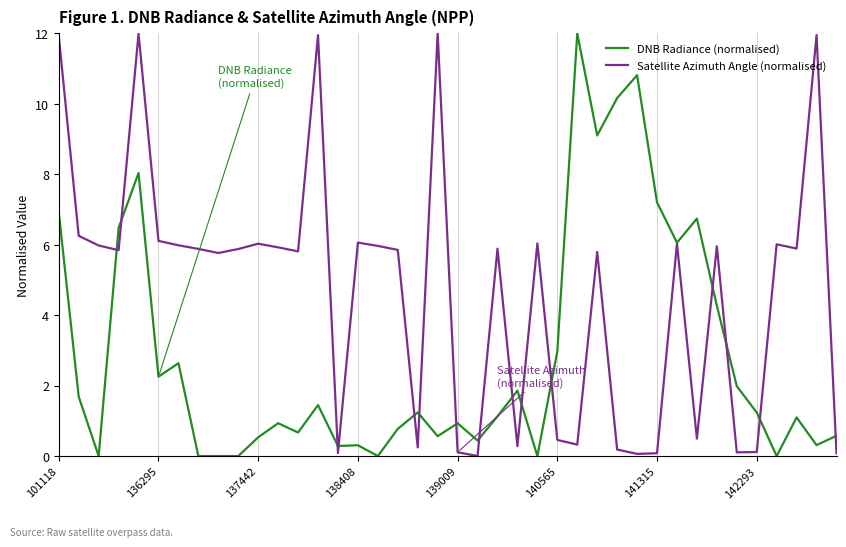

Rank the series by their average value, from lowest to highest.

DNB Radiance (normalised), Satellite Azimuth Angle (normalised)